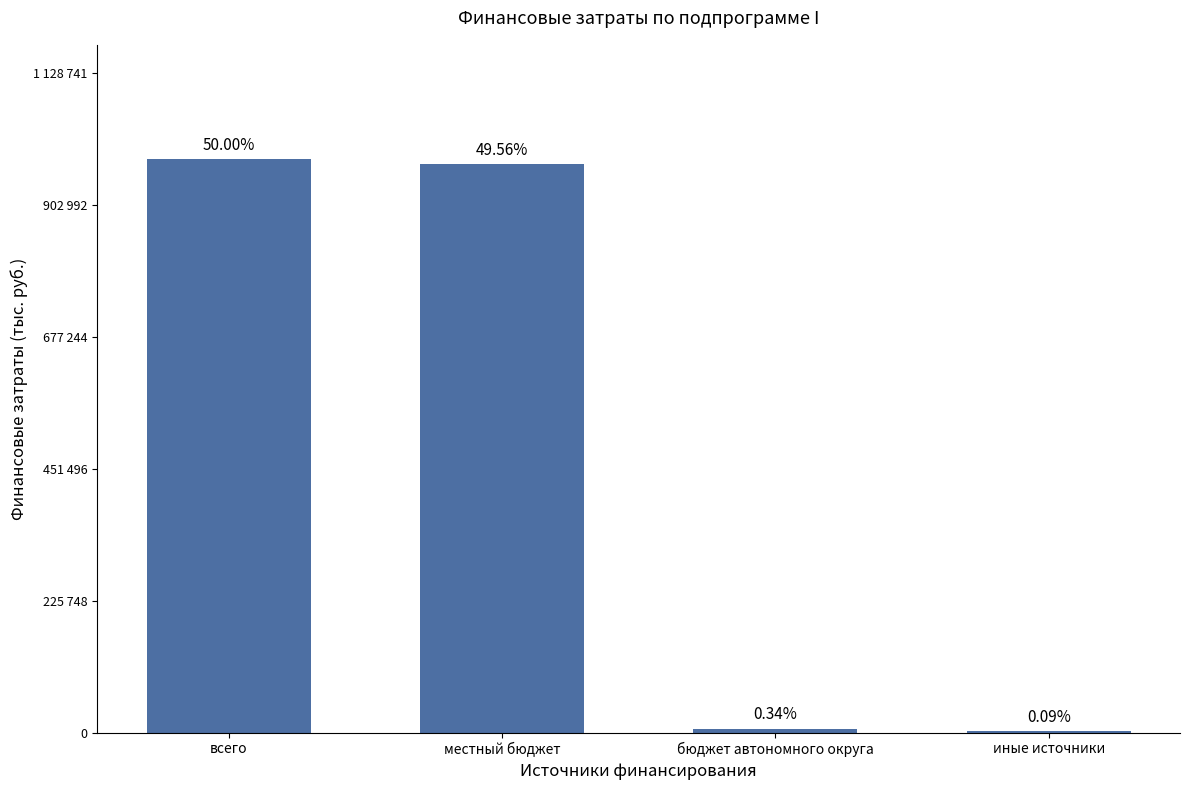

What is the maximum value shown in the chart?

981514.0